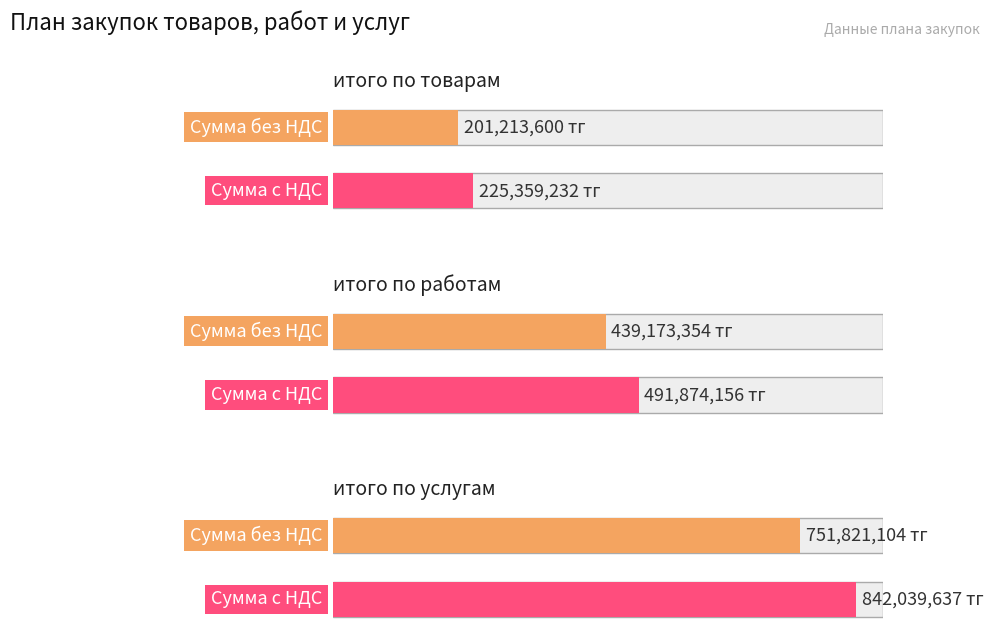

What are all the series names shown in the legend?

Сумма без НДС, Сумма с НДС